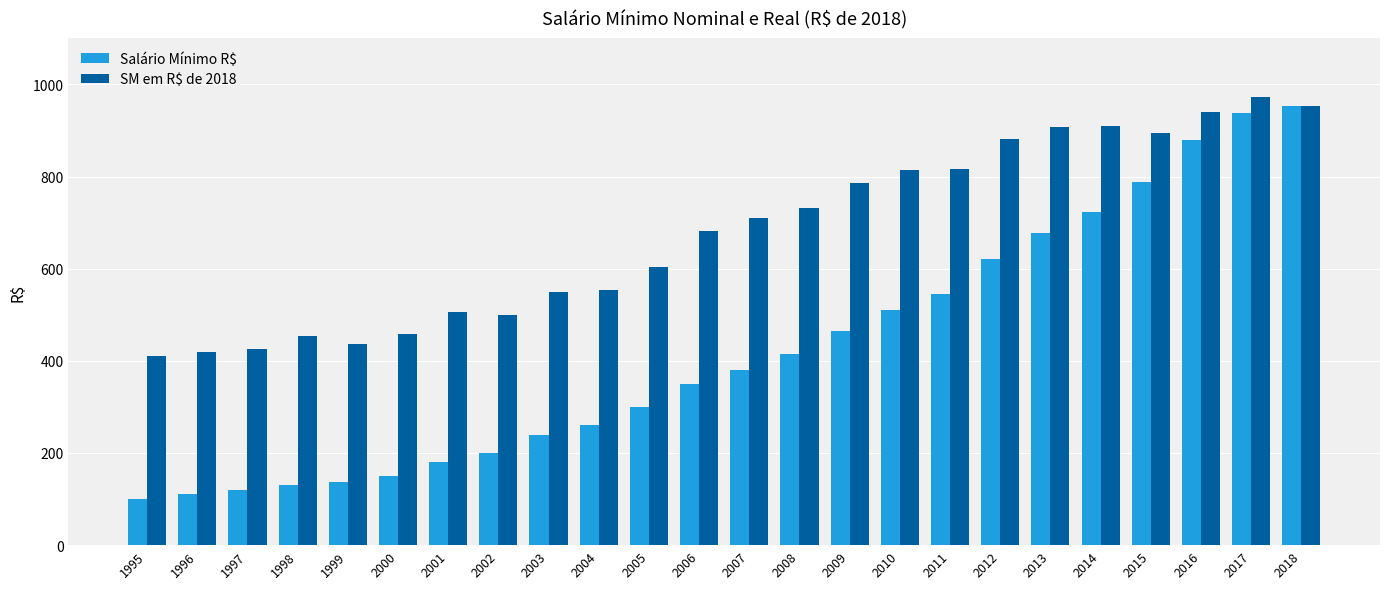

How many values in the SM em R$ de 2018 series are below 709?

12